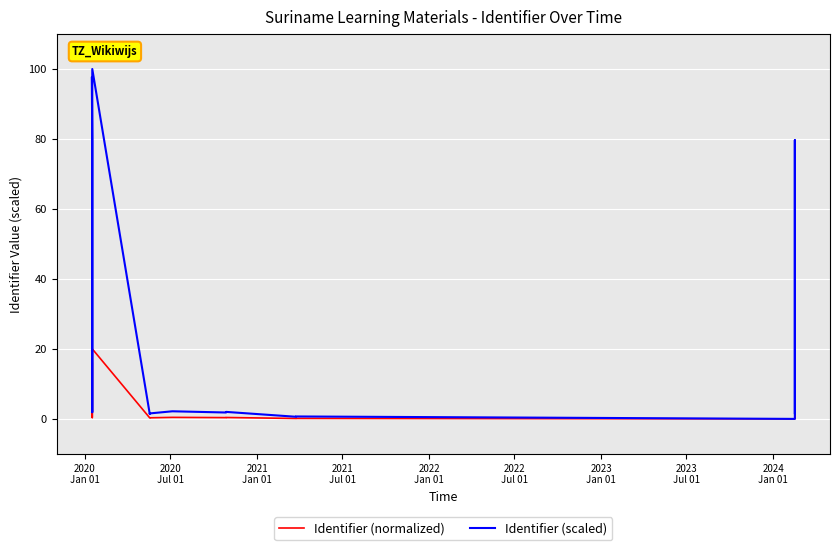

True or false: Identifier (scaled) and Identifier (normalized) cross at least once.

False